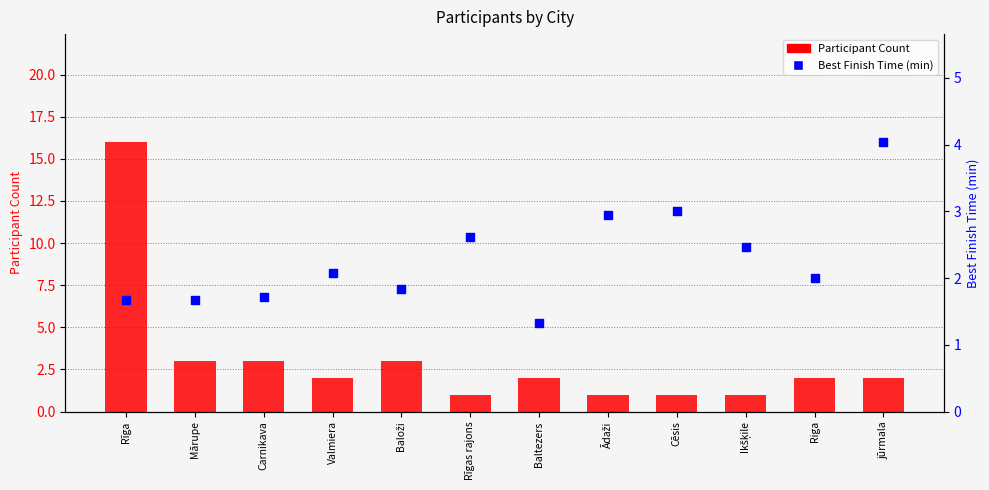

What are all the series names shown in the legend?

Participant Count, Best Finish Time (min)